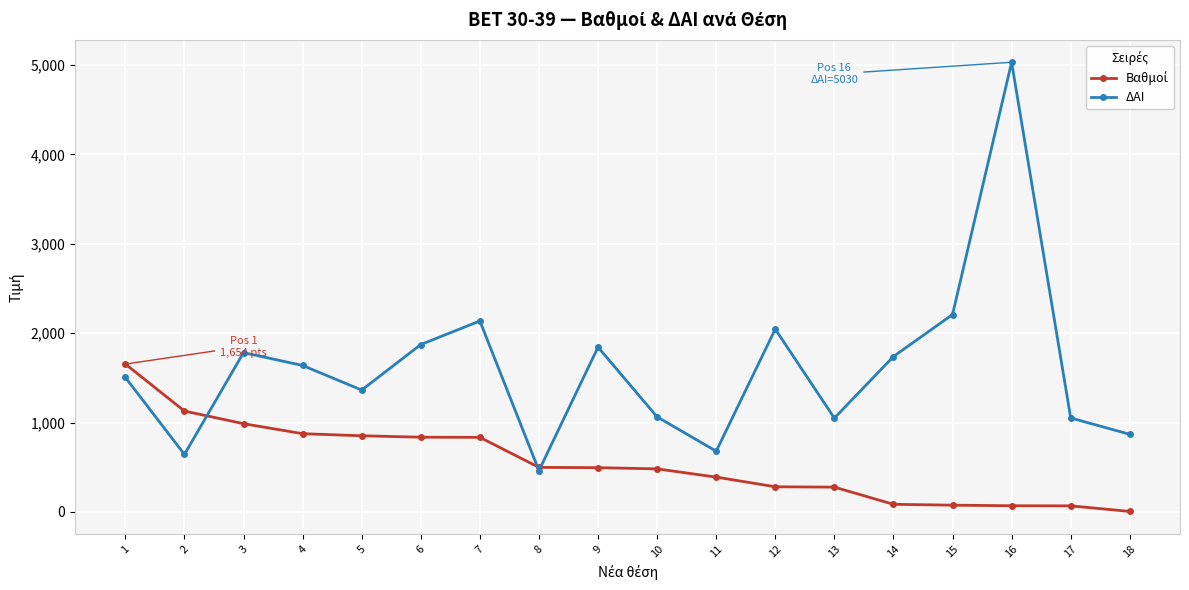

Which series has the largest total across all categories?

ΔΑΙ